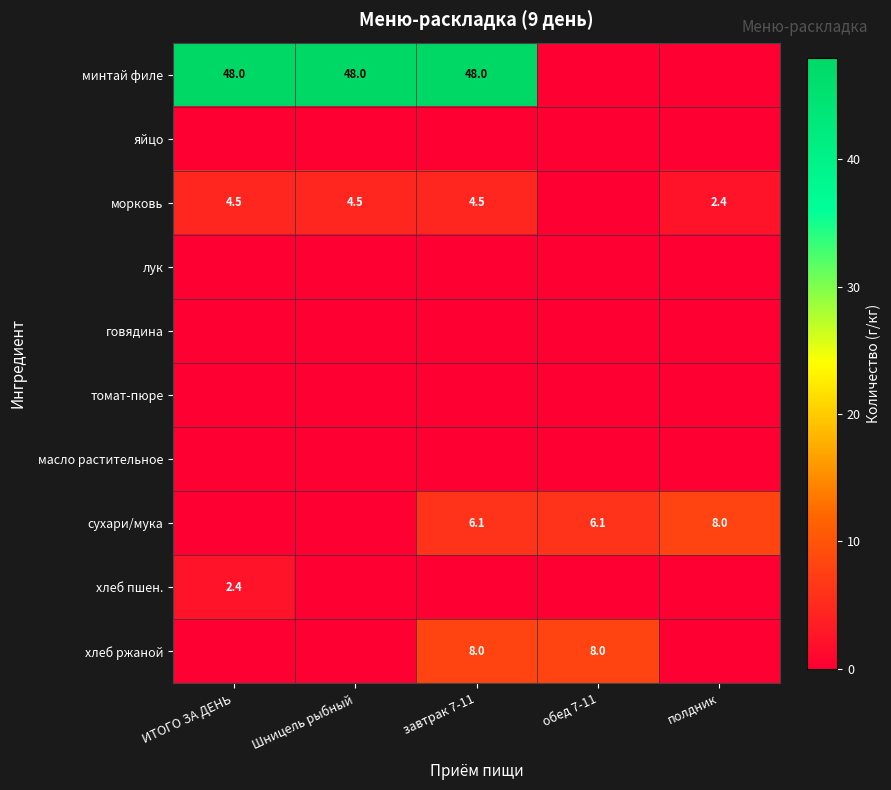

The value of минтай филе at ИТОГО ЗА ДЕНЬ is 48.0. True or false?

True